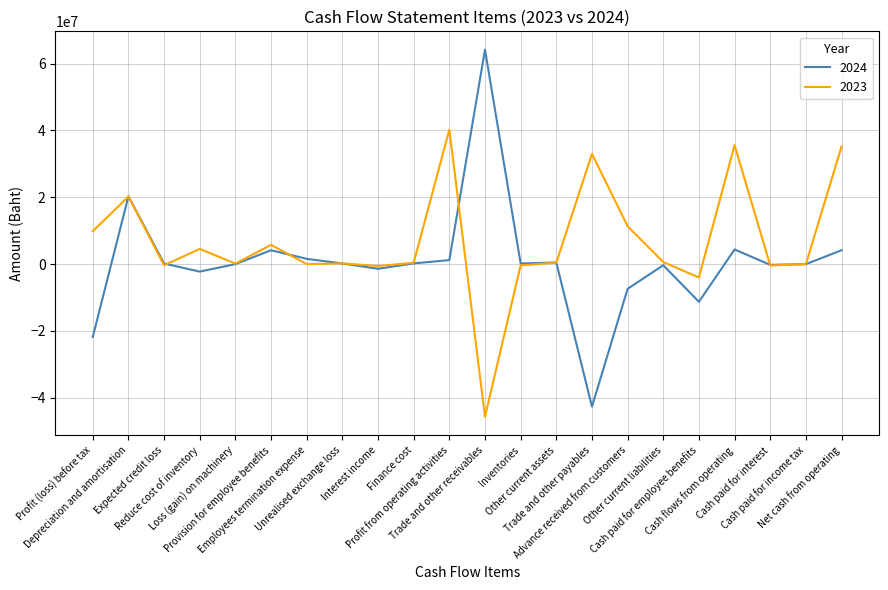

Which series has the largest total across all categories?

2023